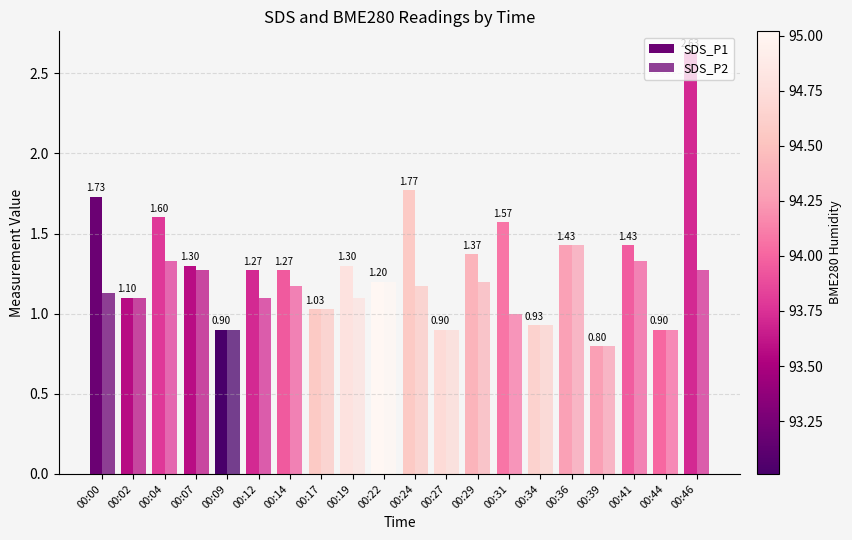

Reading left to right, transcribe all the data shown in this chart.

SDS_P1: 00:00=1.7	00:02=1.1	00:04=1.6	00:07=1.3	00:09=0.9	00:12=1.3	00:14=1.3	00:17=1.0	00:19=1.3	00:22=1.2	00:24=1.8	00:27=0.9	00:29=1.4	00:31=1.6	00:34=0.9	00:36=1.4	00:39=0.8	00:41=1.4	00:44=0.9	00:46=2.6
SDS_P2: 00:00=1.1	00:02=1.1	00:04=1.3	00:07=1.3	00:09=0.9	00:12=1.1	00:14=1.2	00:17=1.0	00:19=1.1	00:22=1.2	00:24=1.2	00:27=0.9	00:29=1.2	00:31=1.0	00:34=0.9	00:36=1.4	00:39=0.8	00:41=1.3	00:44=0.9	00:46=1.3